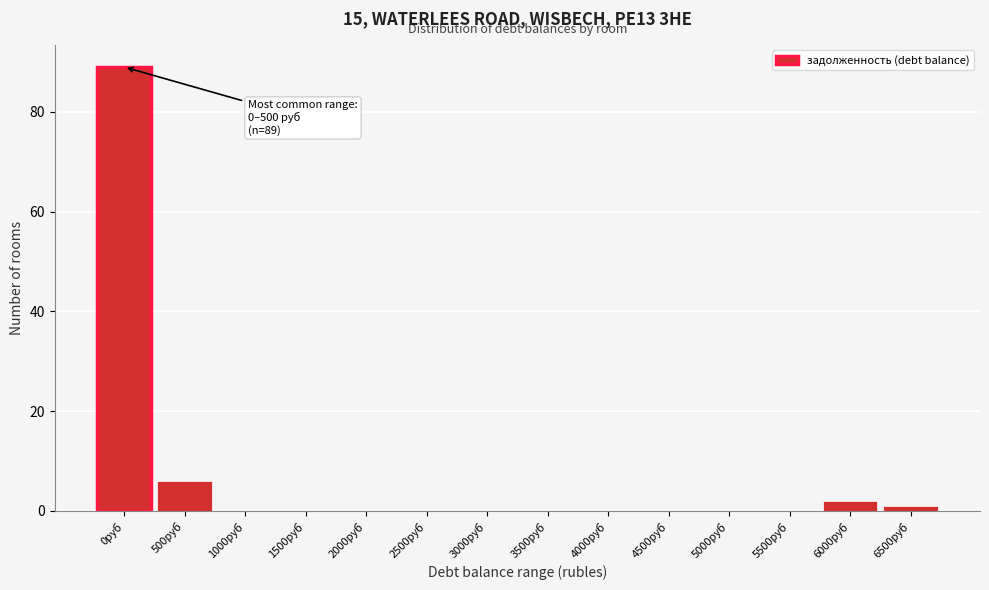

Reading left to right, transcribe all the data shown in this chart.

0руб=89	500руб=6	1000руб=0	1500руб=0	2000руб=0	2500руб=0	3000руб=0	3500руб=0	4000руб=0	4500руб=0	5000руб=0	5500руб=0	6000руб=2	6500руб=1